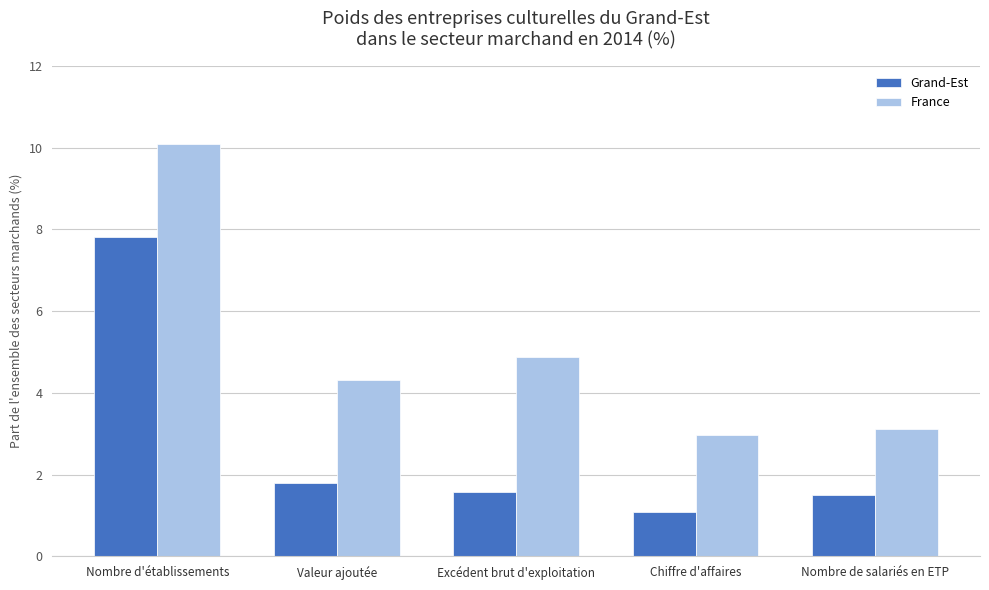

What is the maximum value for France?

10.1